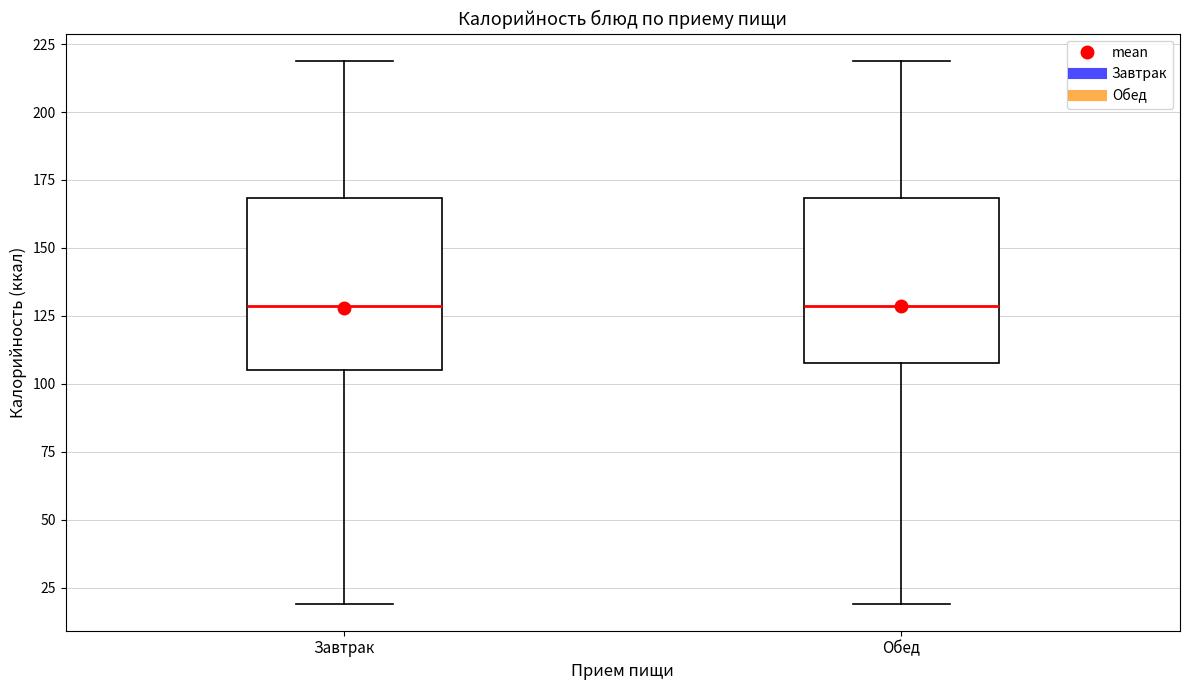

Reading left to right, read every box against the y-axis: the position of its median line, the range the box covers, and the ends of its whiskers. The values are not printed on the chart, so give them approximately, as read against the axis.

Завтрак: median 130, box 105 to 170, whiskers 20 to 220
Обед: median 130, box 110 to 170, whiskers 20 to 220